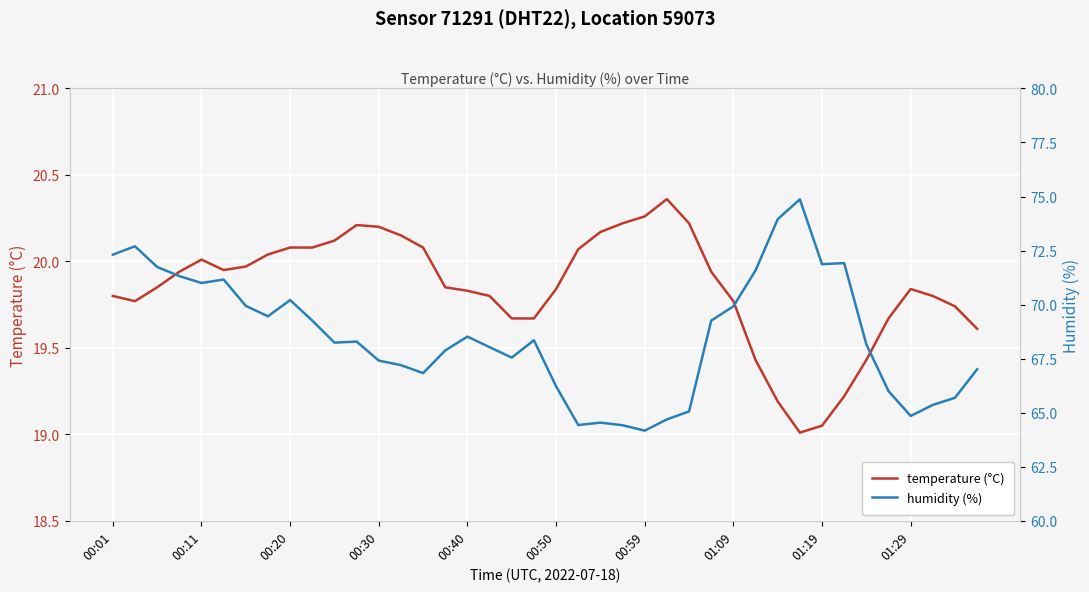

Which category has the highest value across all series?

31